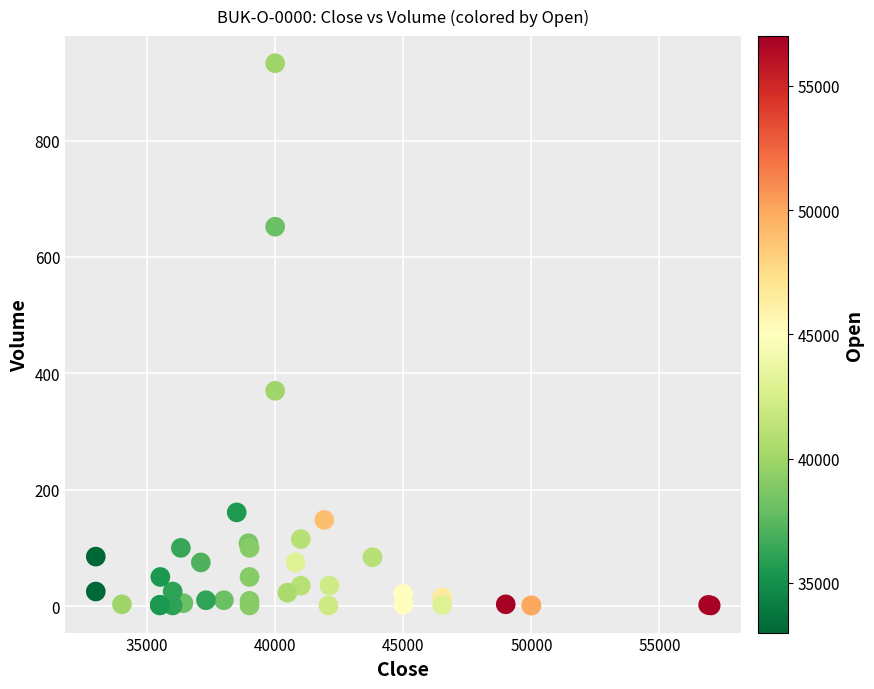

What Y value in the scatter plot is closest to 467?

370